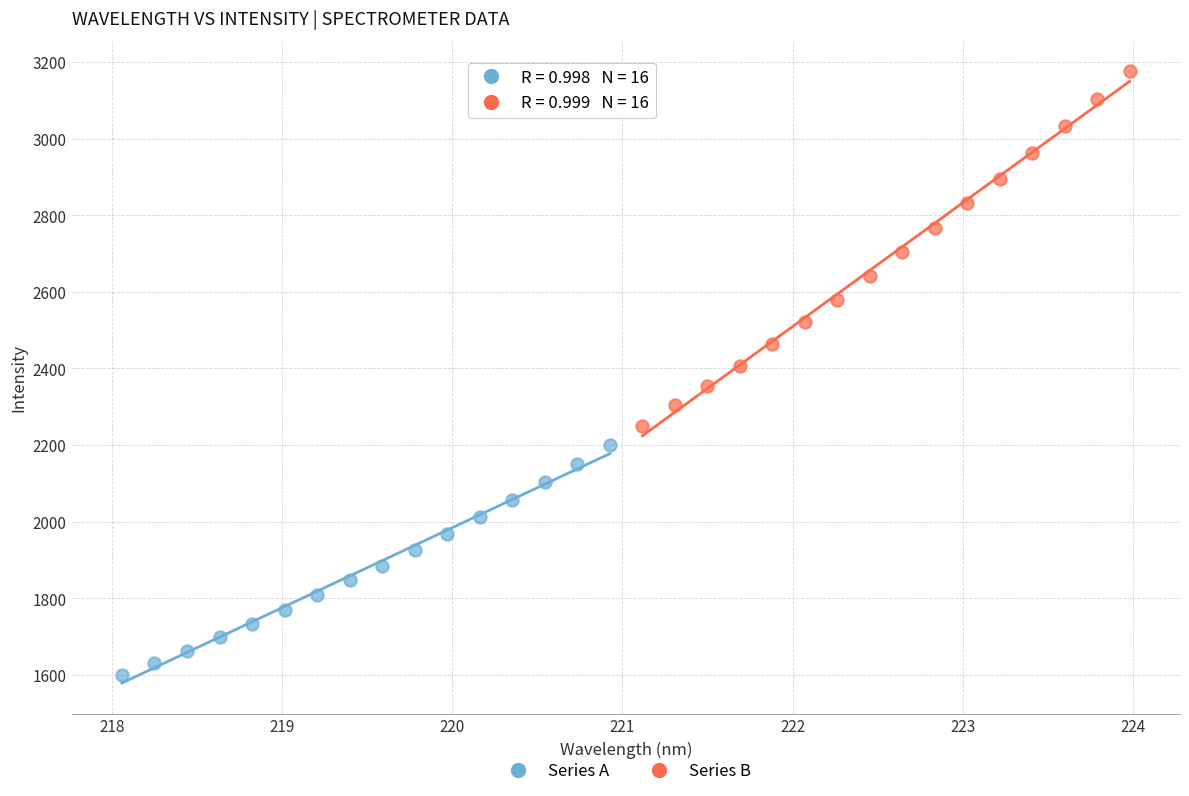

Which series has the widest spread of Y values?

Series B